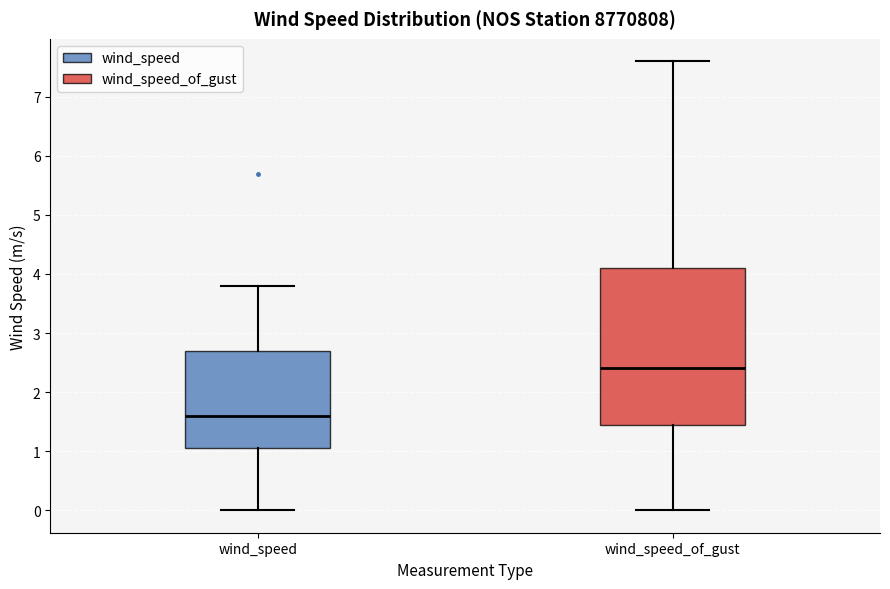

Comparing the boxes themselves (not the whiskers), which one is the tallest?

wind_speed_of_gust